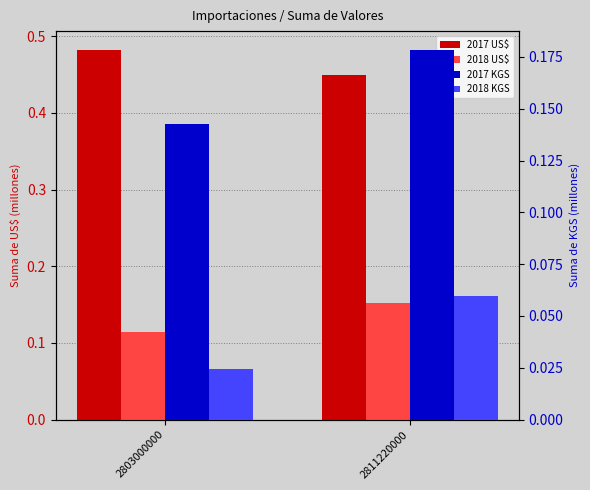

Rank the categories by 2018 US$ value from highest to lowest.

2811220000, 2803000000